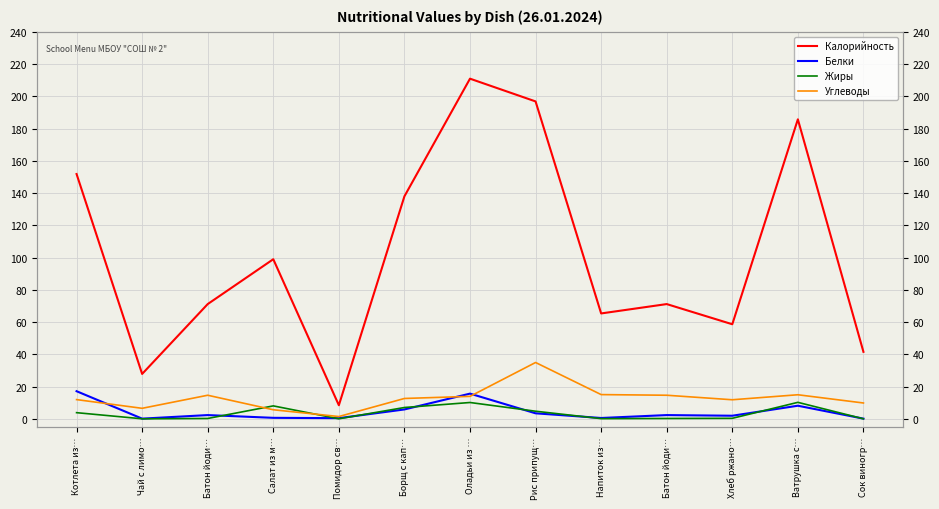

What is the sum of the Жиры values at Рис припущ… and Помидор св…?

4.9